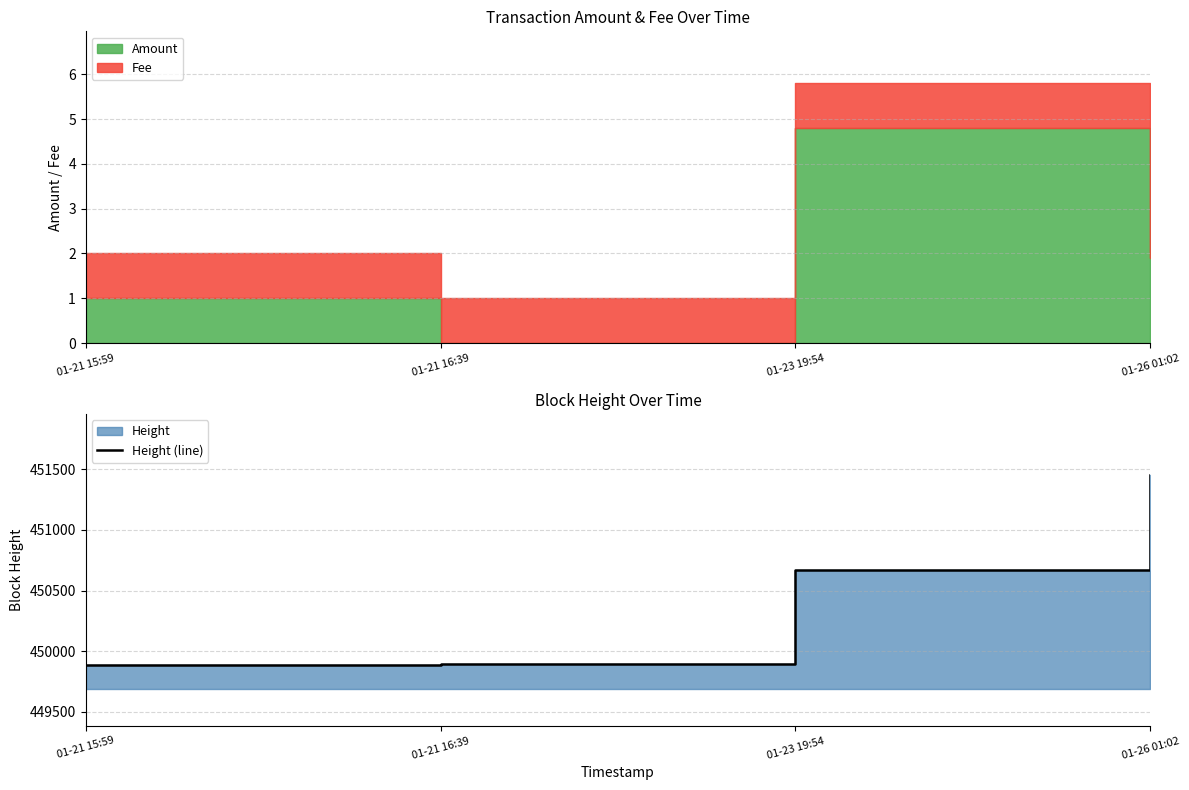

Reading left to right, what are all the values shown in this chart?

449886	449899	450665	451453